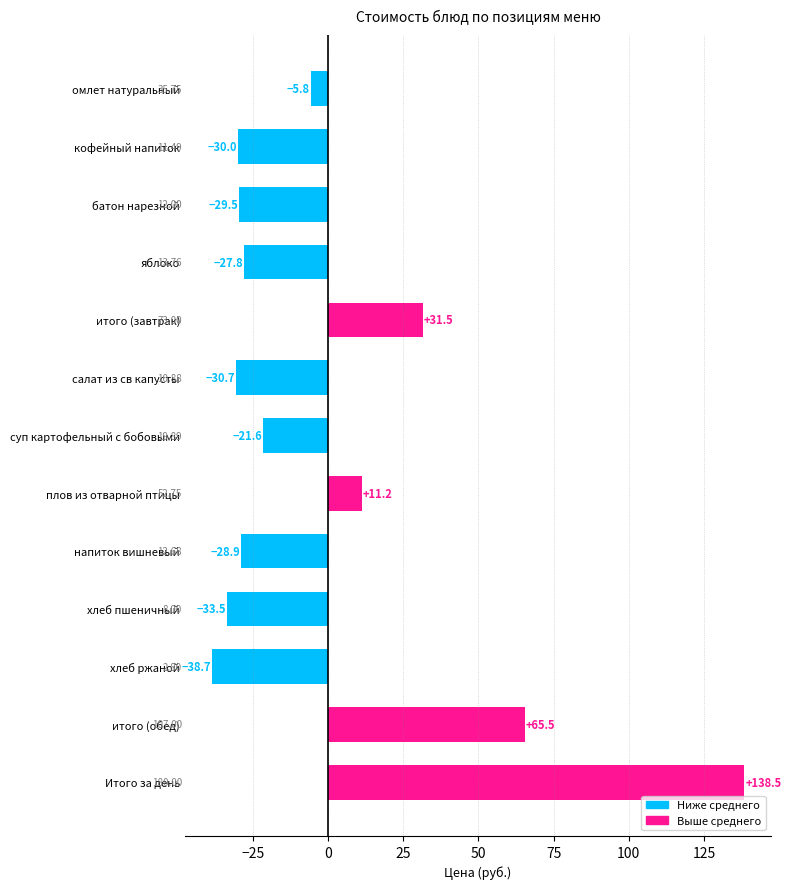

What is the label of the 9th bar from the top?

напиток вишневый